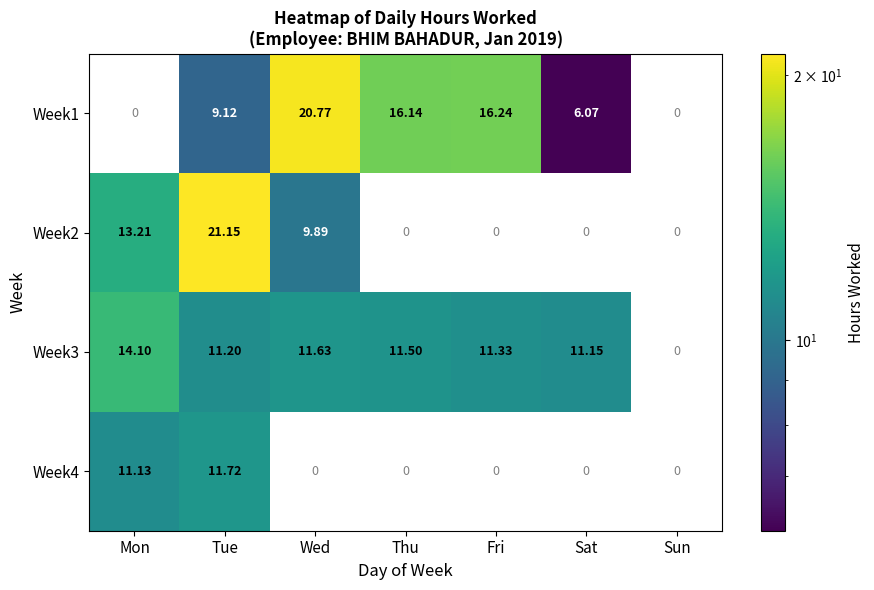

Which series has the widest spread of values?

Week2